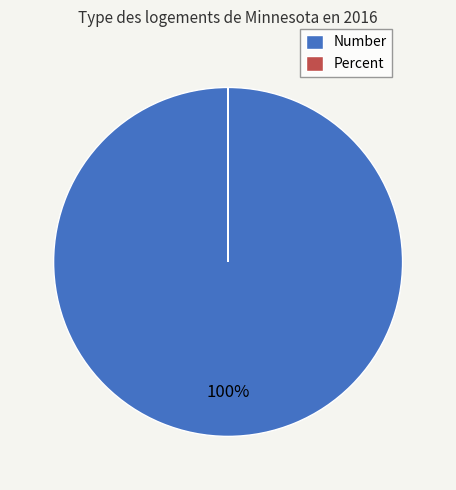

To the nearest percent, what percentage of the pie is Number?

100%